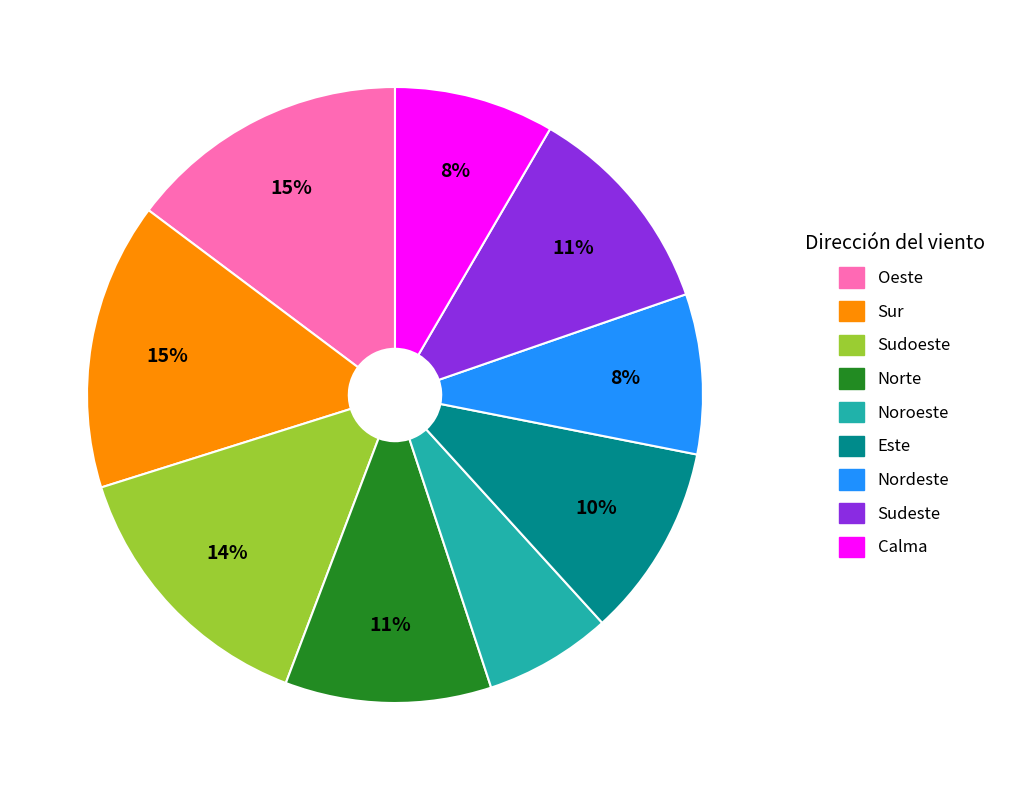

Which has a higher value, Sudeste or Este?

Sudeste